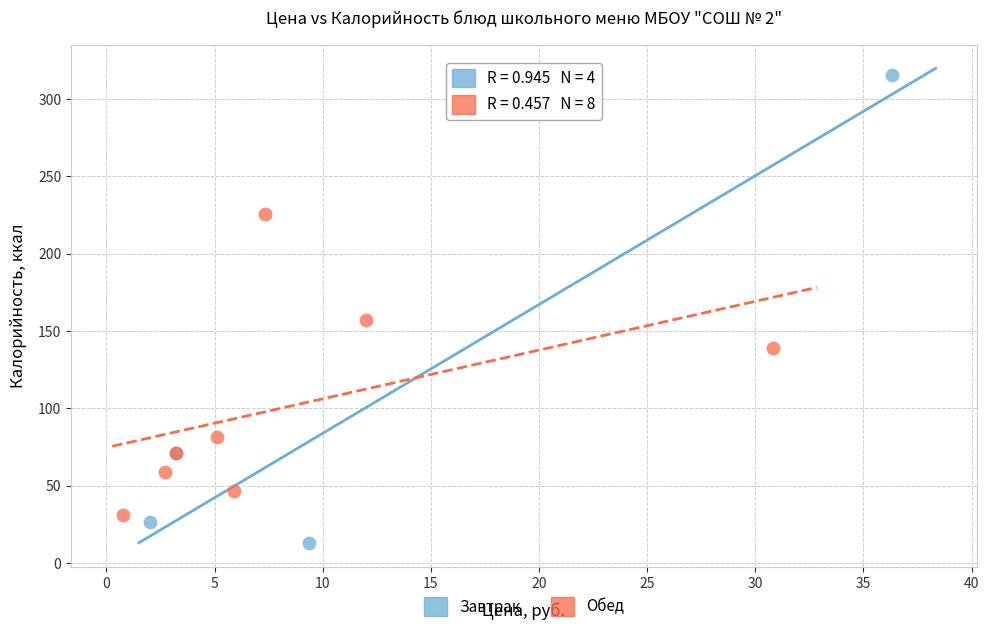

What are all the series names shown in the legend?

Завтрак, Обед